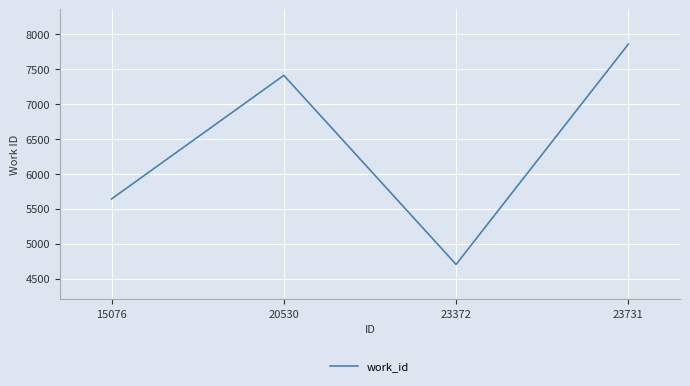

At which category does the chart reach its peak across all series?

23731